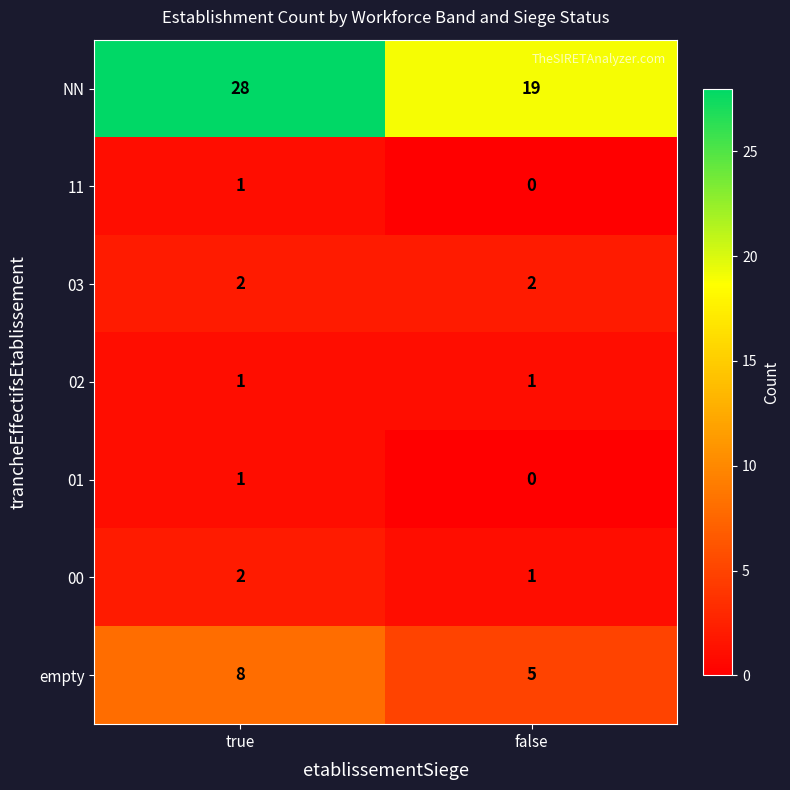

Is it true that empty equals 5 at false?

True